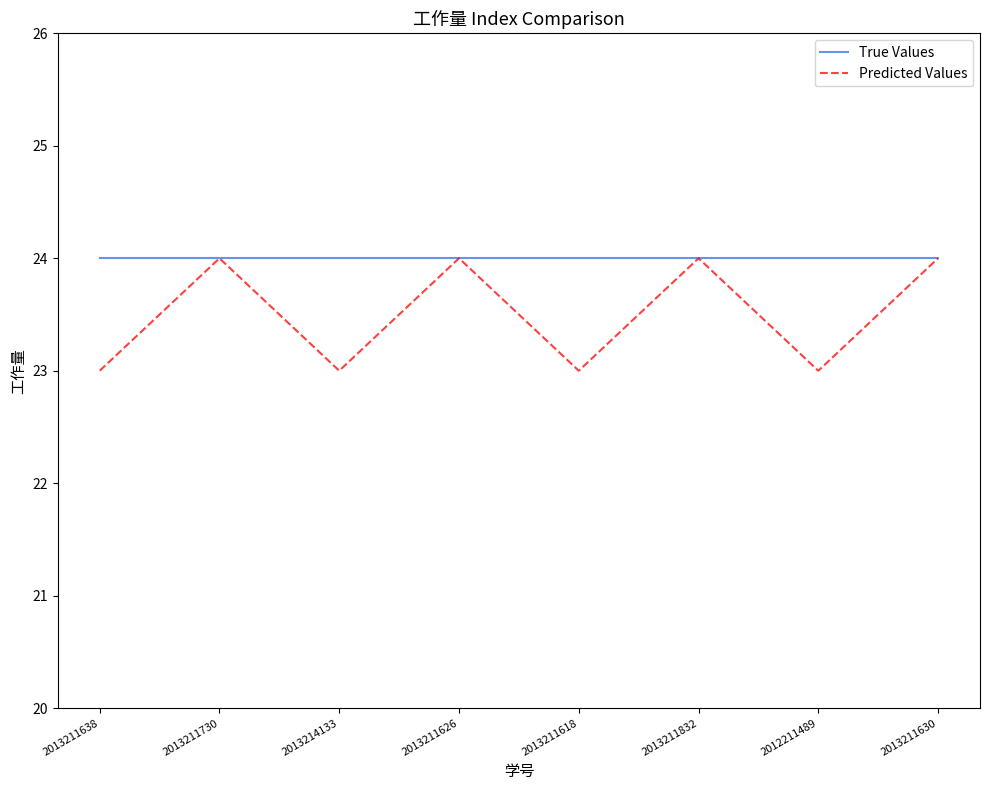

What is the average value of the Predicted Values series?

24